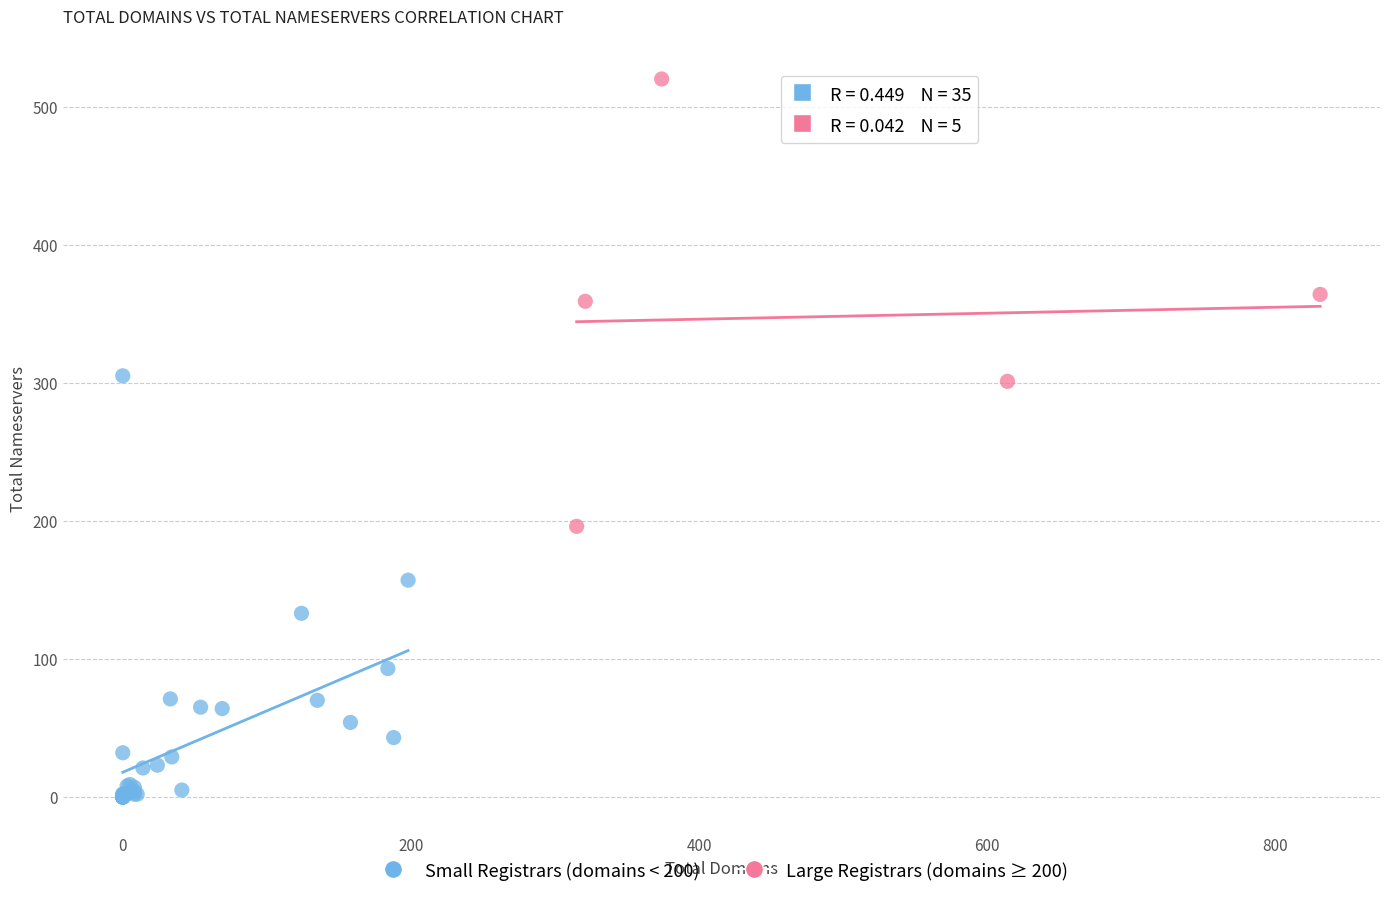

Which series reaches the maximum Y coordinate?

Large Registrars (domains ≥ 200)